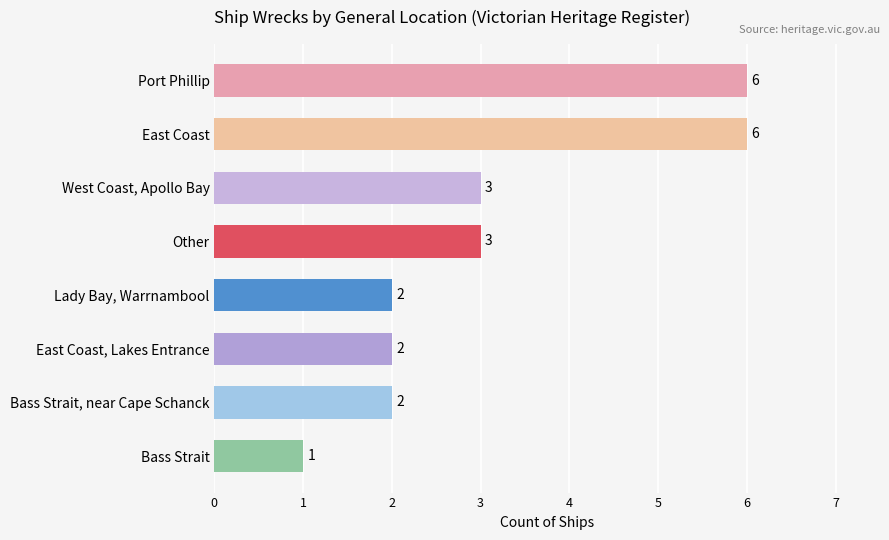

What is the value of the 1st bar from the top?

6